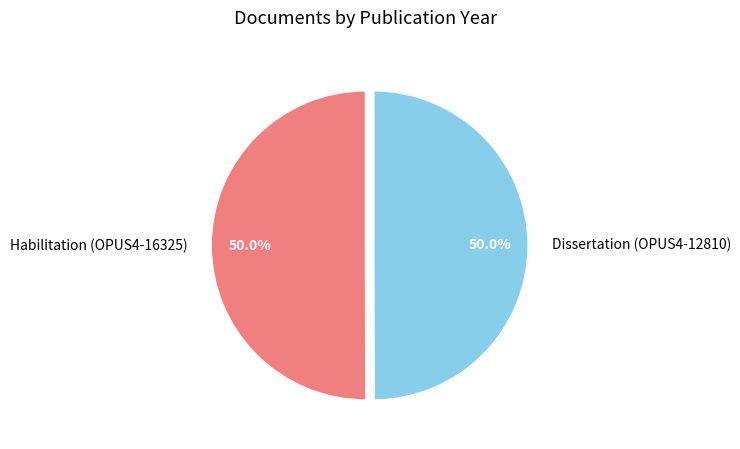

To the nearest percent, what portion does Dissertation (OPUS4-12810) represent?

50%